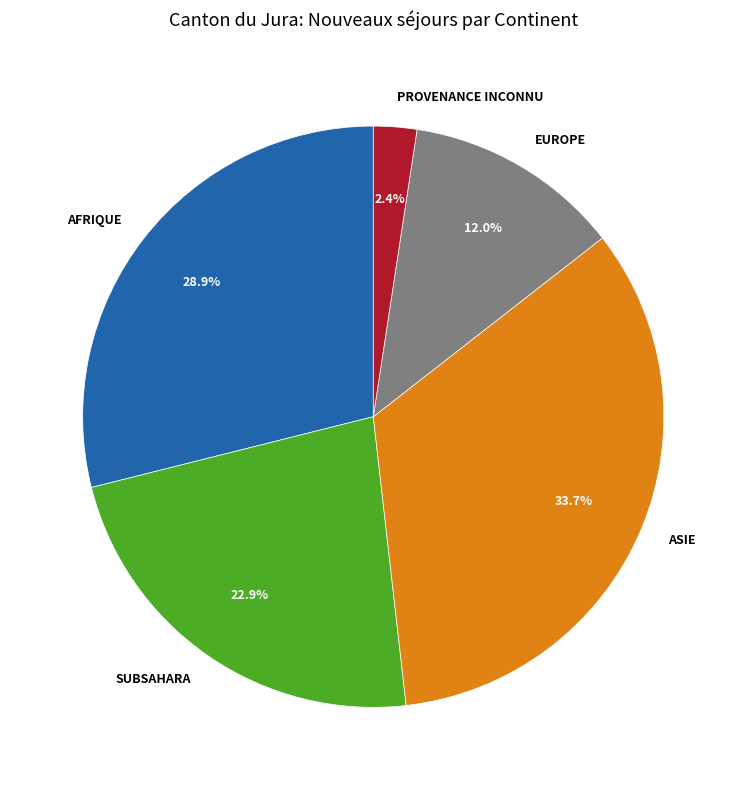

What is the ratio of the value at EUROPE to the value at SUBSAHARA?

0.5